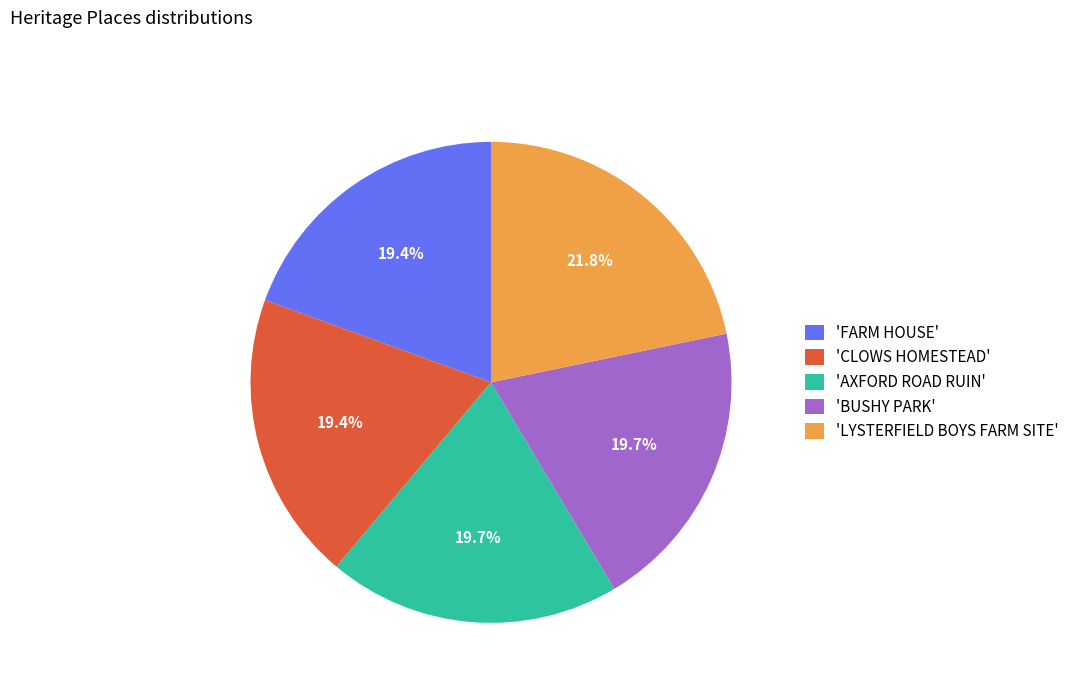

Does any single category account for the majority?

No